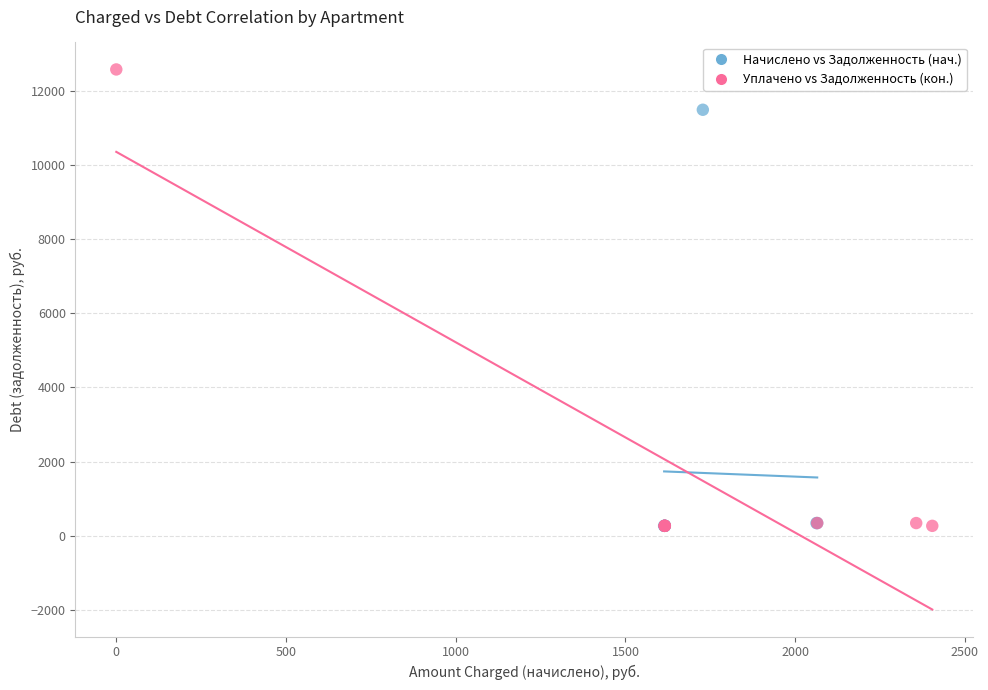

Which series reaches the maximum Y coordinate?

Уплачено vs Задолженность (кон.)